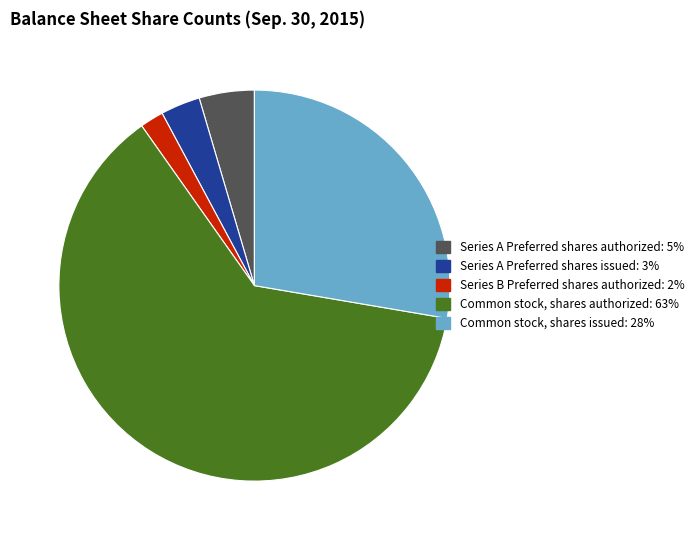

Count the number of slices in the pie.

5